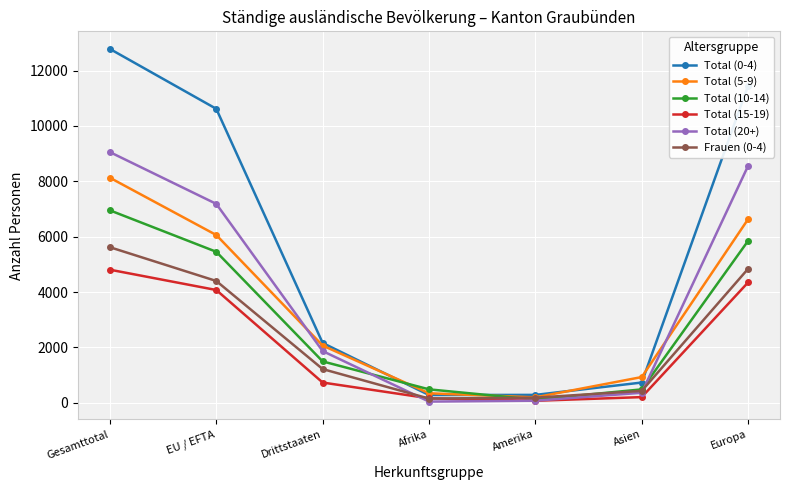

Where is Total (5-9) nearest to the value 4162?

EU / EFTA